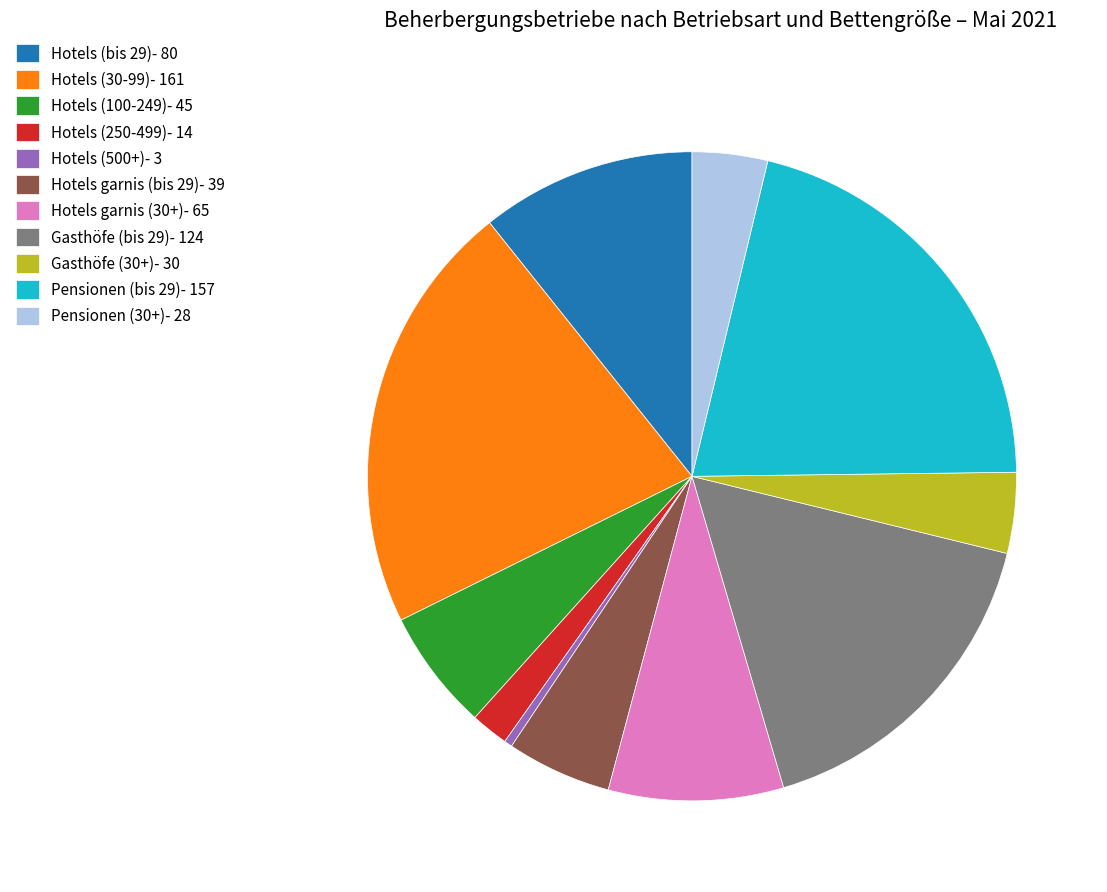

Is the sum of Hotels (500+)- 3 and Hotels (30-99)- 161 greater than half?

No